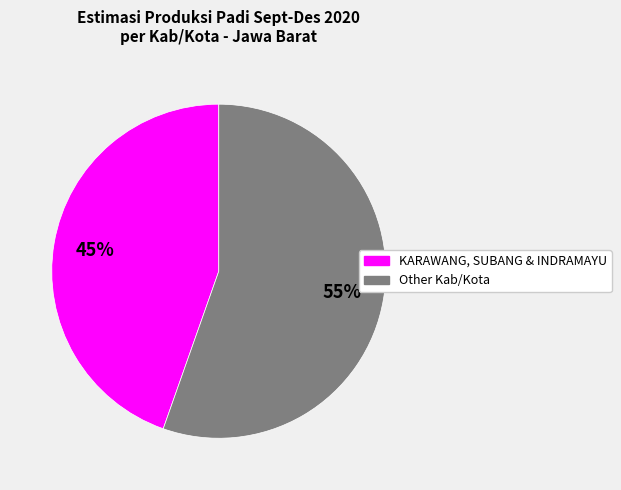

Is there any slice that represents more than half of the pie?

Yes